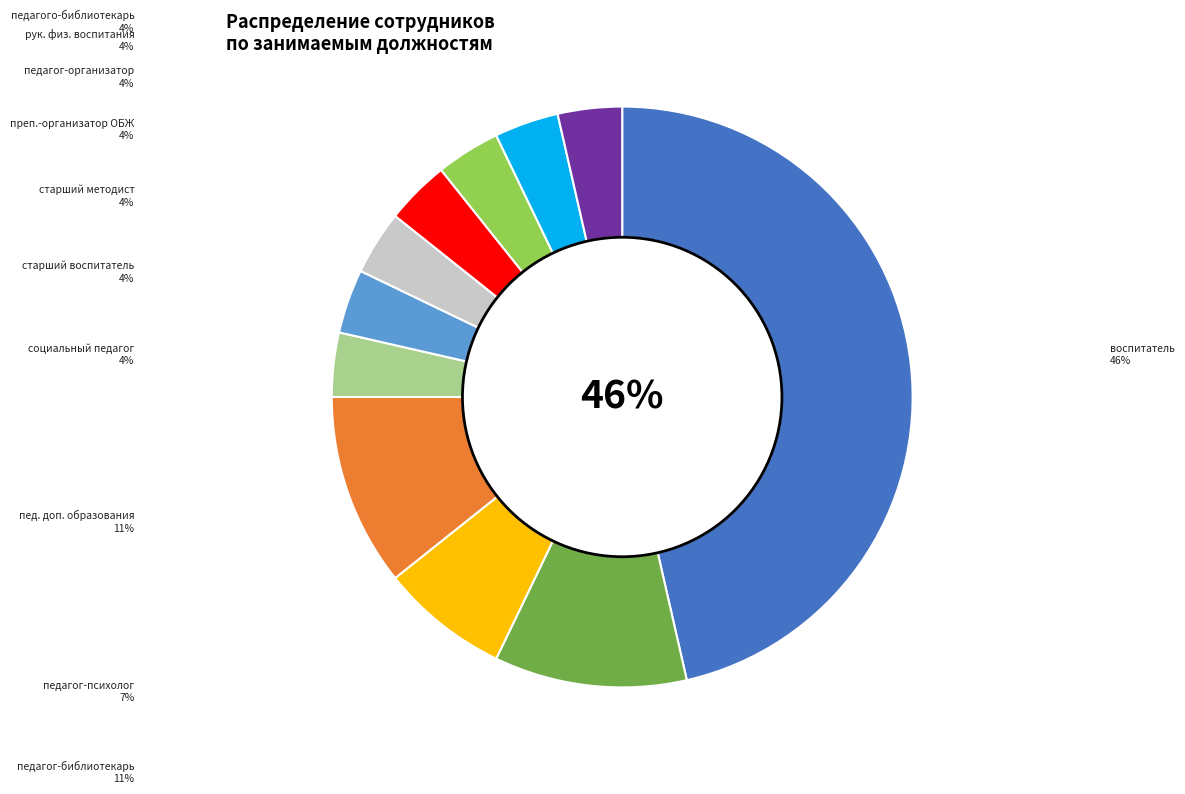

To the nearest percent, what is the average slice percentage?

9%